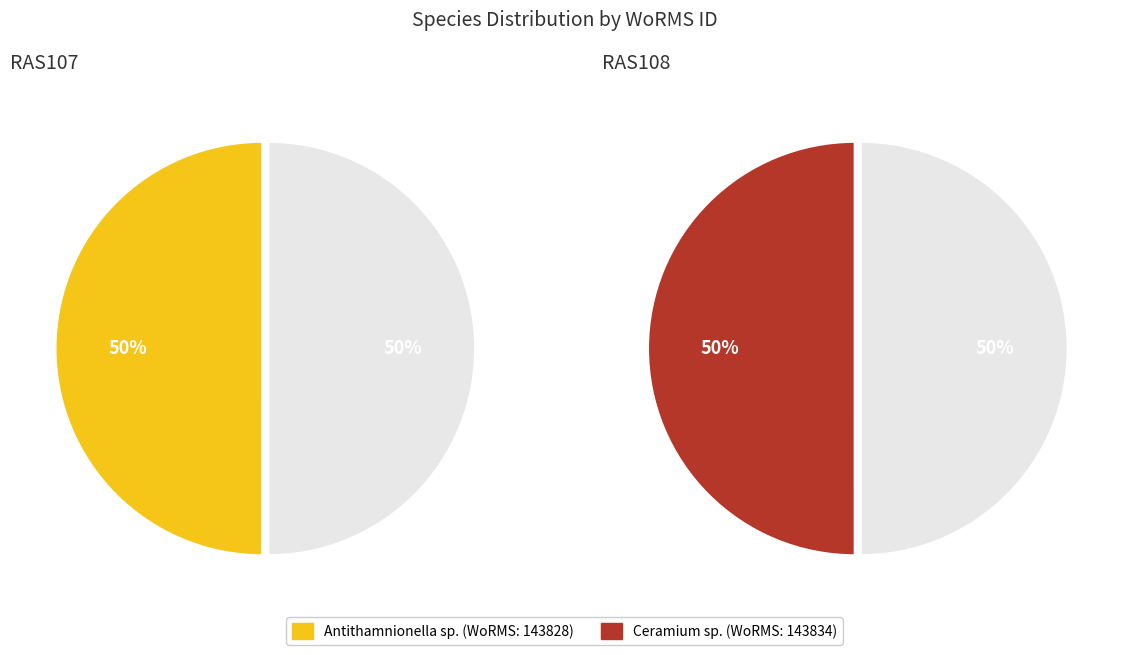

What portion of the pie excludes Antithamnionella sp.?

50.0%